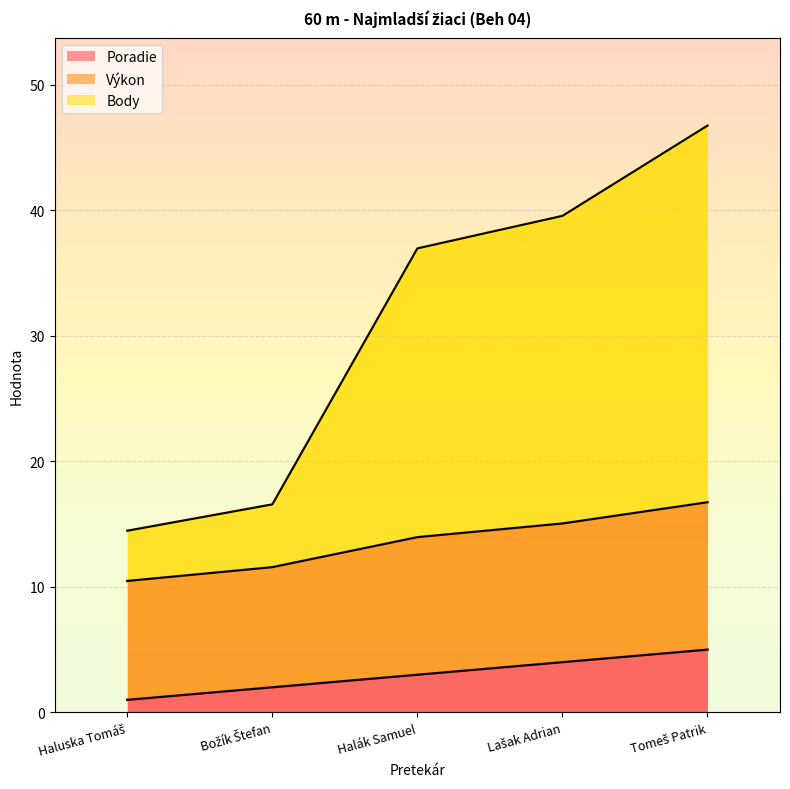

True or false: Poradie has a value of 8.8 at Tomeš Patrik.

False